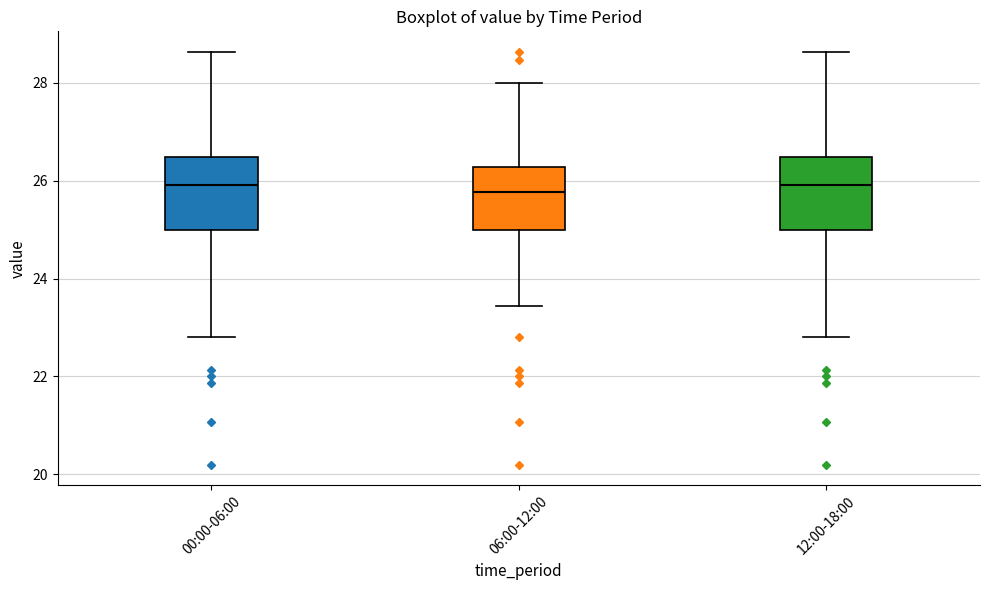

Reading left to right, transcribe this box plot: for each box, give where its median line is, the range the box spans, and where its two whiskers end, as read against the y-axis. The values are not printed on the chart, so give them approximately, as read against the axis.

00:00-06:00: median 26.0, box 25.0 to 26.4, whiskers 22.8 to 28.6
06:00-12:00: median 25.8, box 25.0 to 26.2, whiskers 23.4 to 28.0
12:00-18:00: median 26.0, box 25.0 to 26.4, whiskers 22.8 to 28.6